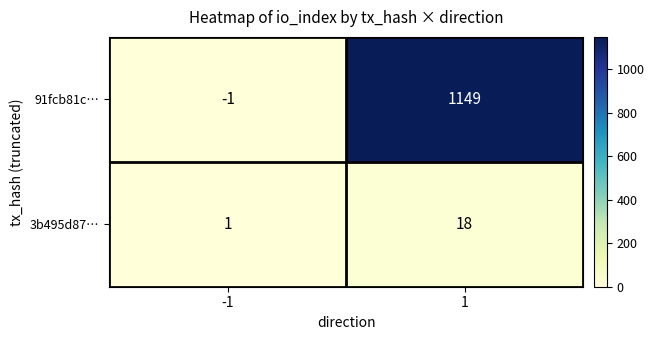

Rank the series by their average value, from highest to lowest.

91fcb81c…, 3b495d87…